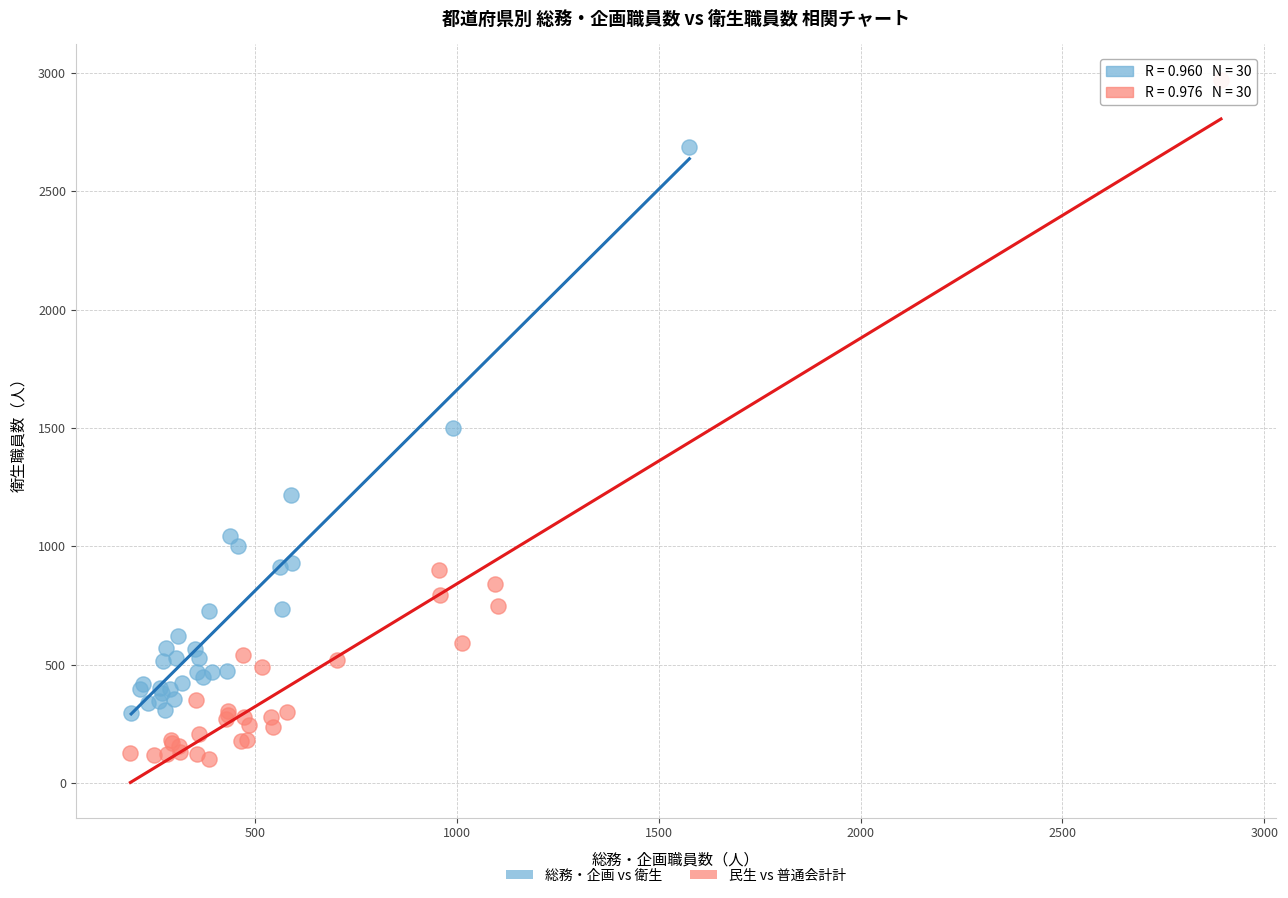

Which series reaches the minimum Y coordinate?

民生 vs 普通会計計